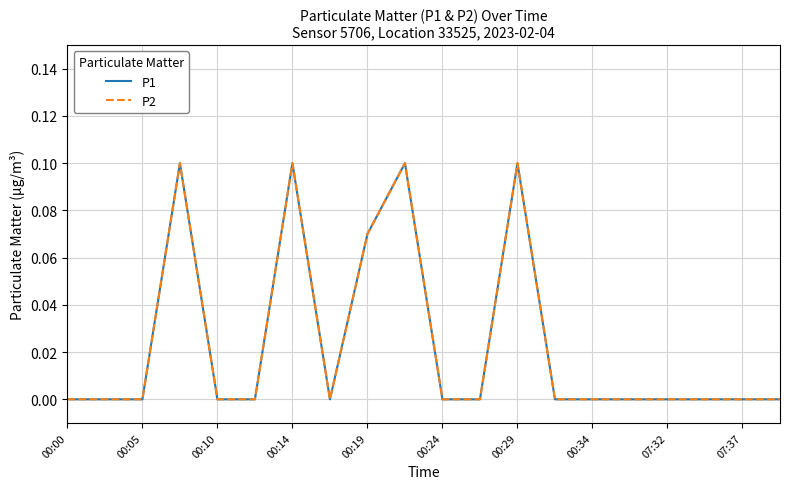

Count the P1 values in the range 0 to 1.

20